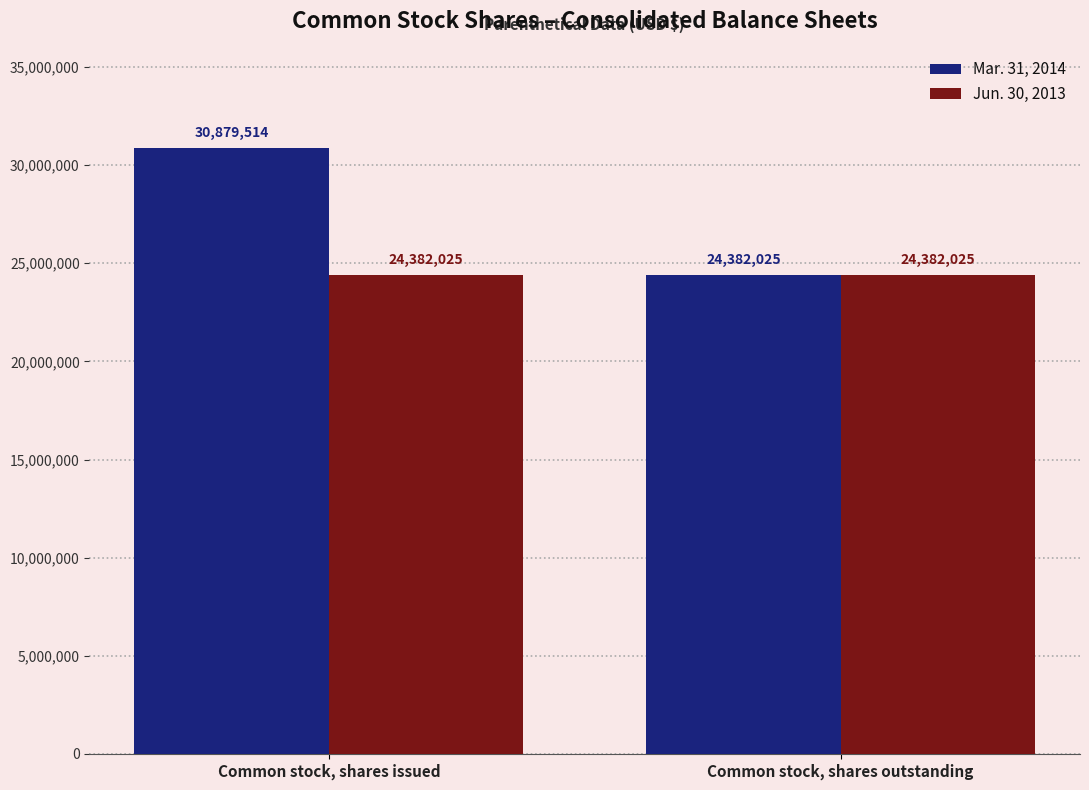

Where is Mar. 31, 2014 nearest to the value 27630769?

Common stock, shares outstanding